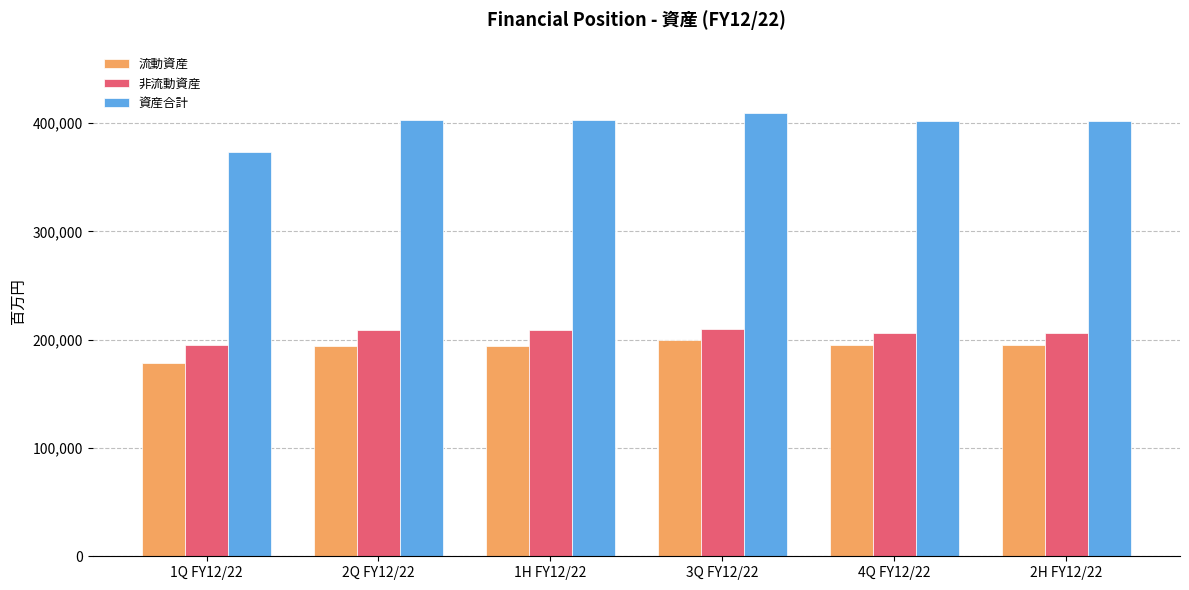

What position from the right is 2H FY12/22?

1